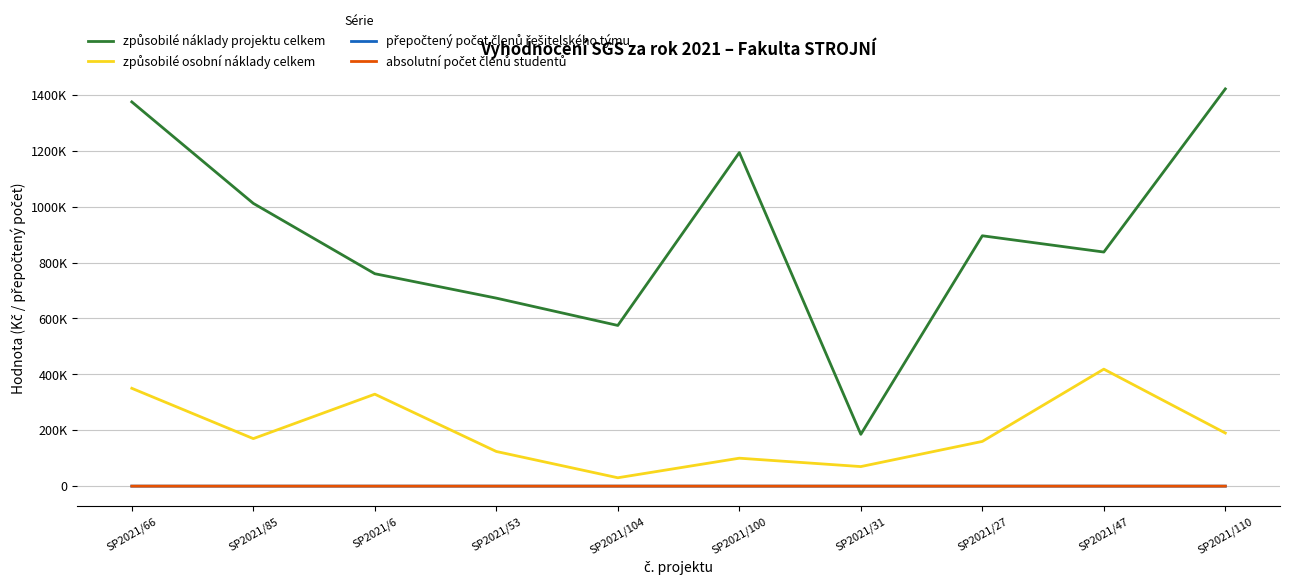

List the labels in order of způsobilé náklady projektu celkem value, smallest first.

SP2021/31, SP2021/104, SP2021/53, SP2021/6, SP2021/47, SP2021/27, SP2021/85, SP2021/100, SP2021/66, SP2021/110